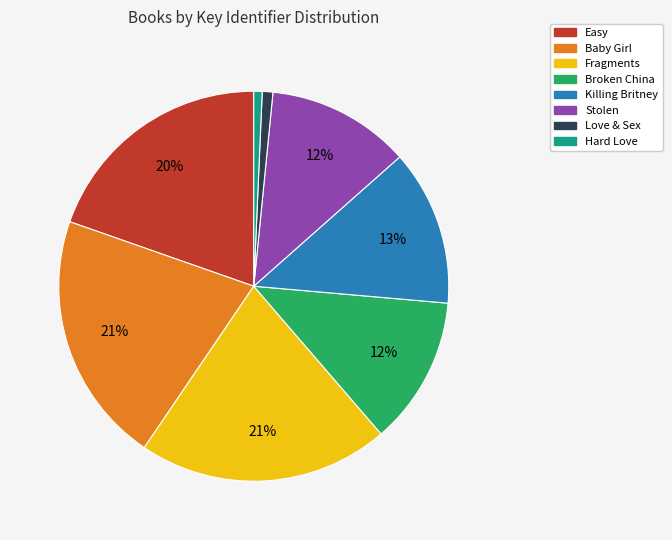

Does Fragments account for over 50% of the chart?

No